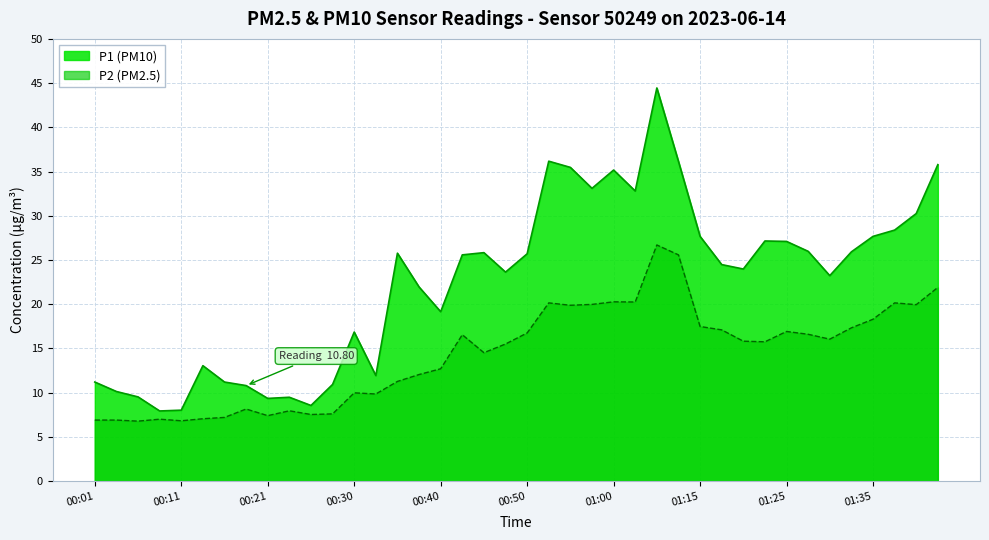

True or false: P2 and P1 intersect in this chart.

False